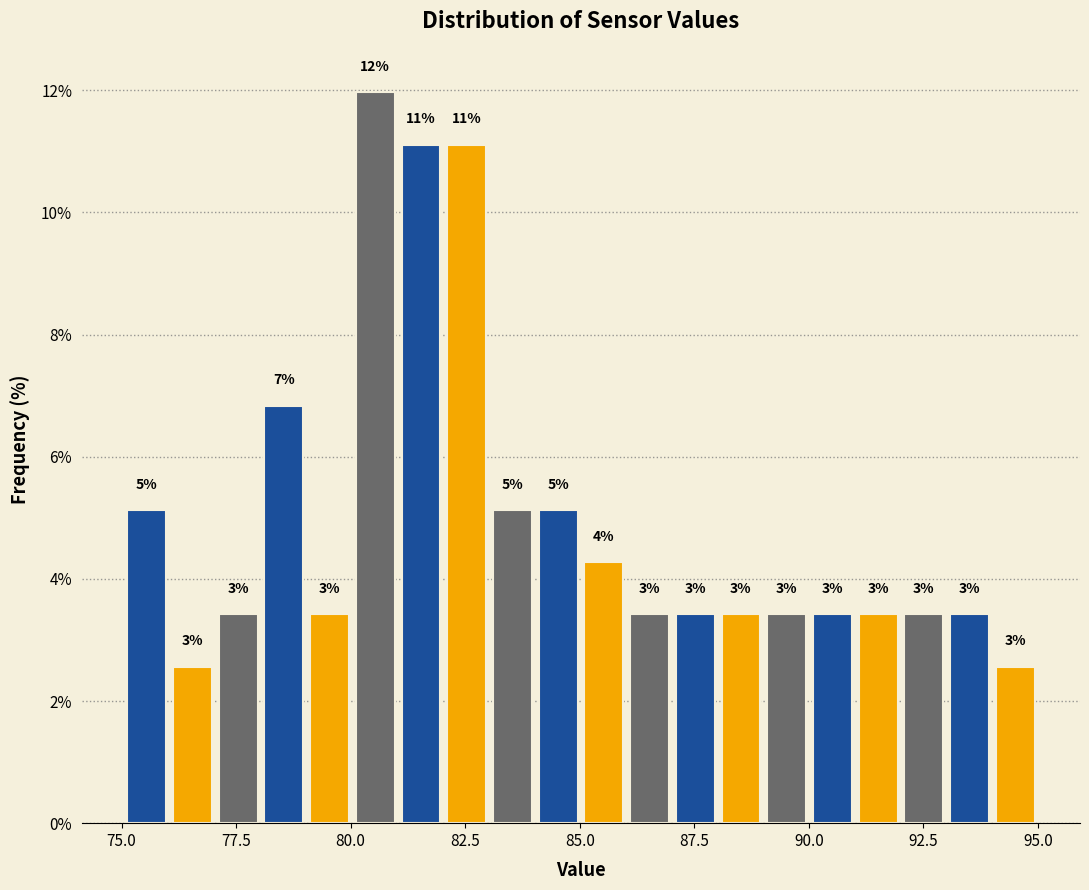

Around what value on the x-axis is the tallest bar? Give the approximate position of its centre, as read against the axis.

80.5